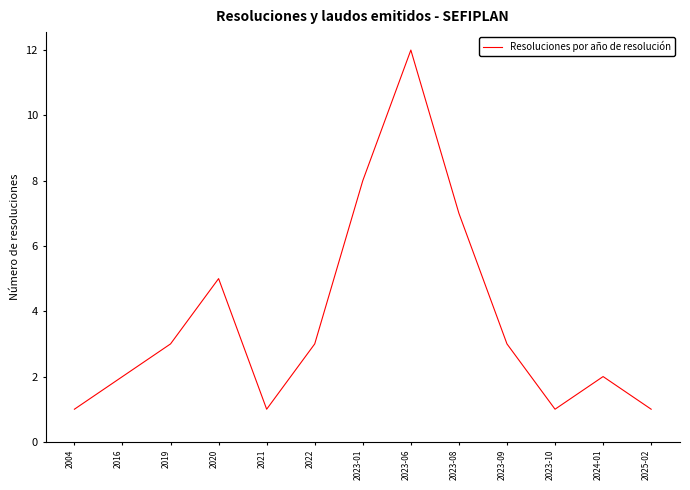

How many values are below 3?

6